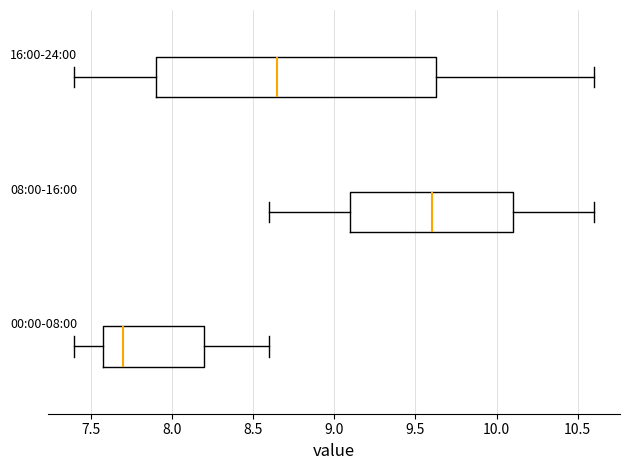

Where does the right whisker of the box for 00:00-08:00 end on the x-axis? The values are not printed on the chart, so give them approximately, as read against the axis.

8.60